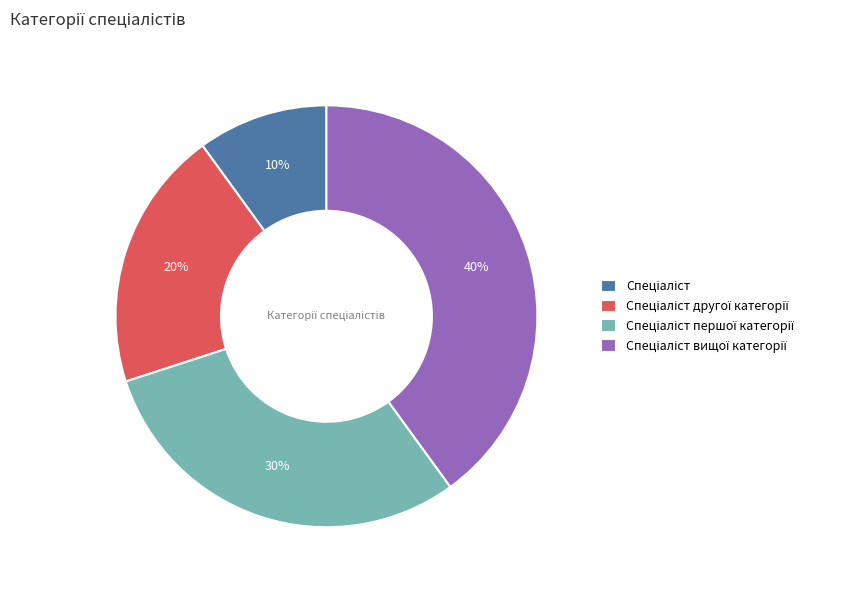

To the nearest percent, what is the average slice percentage?

25%